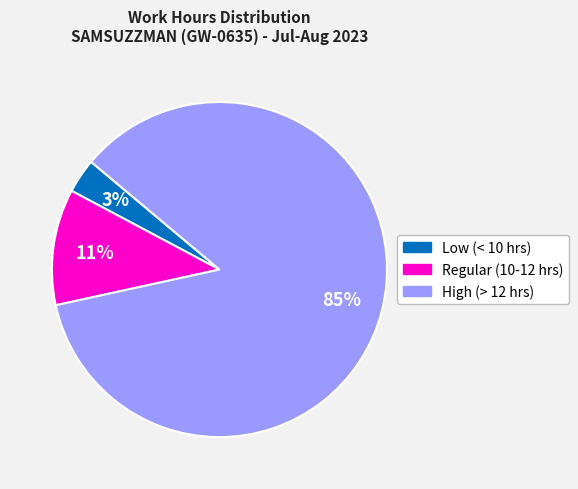

What percentage is the Regular (10-12 hrs) slice, to the nearest percent?

11%